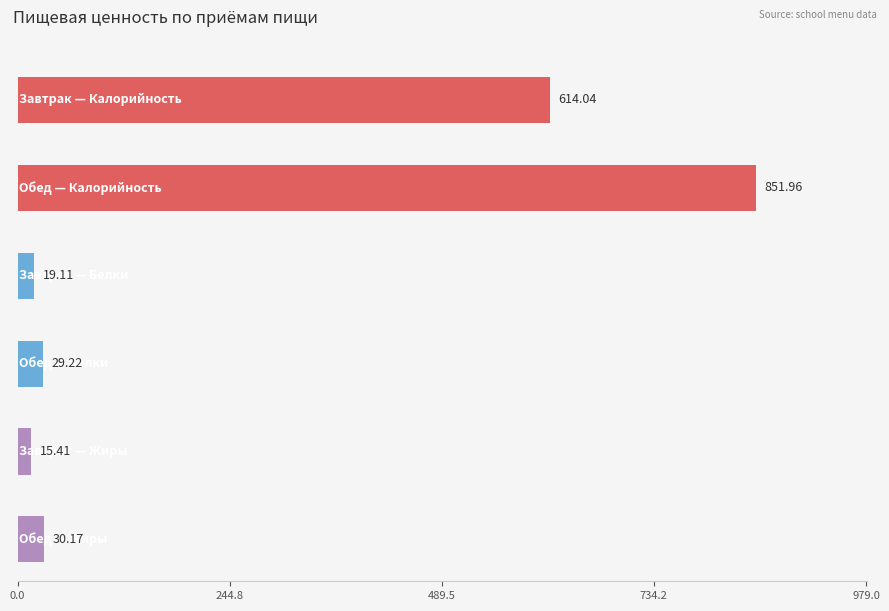

At Обед, list the series in order from smallest to largest.

Белки, Жиры, Калорийность